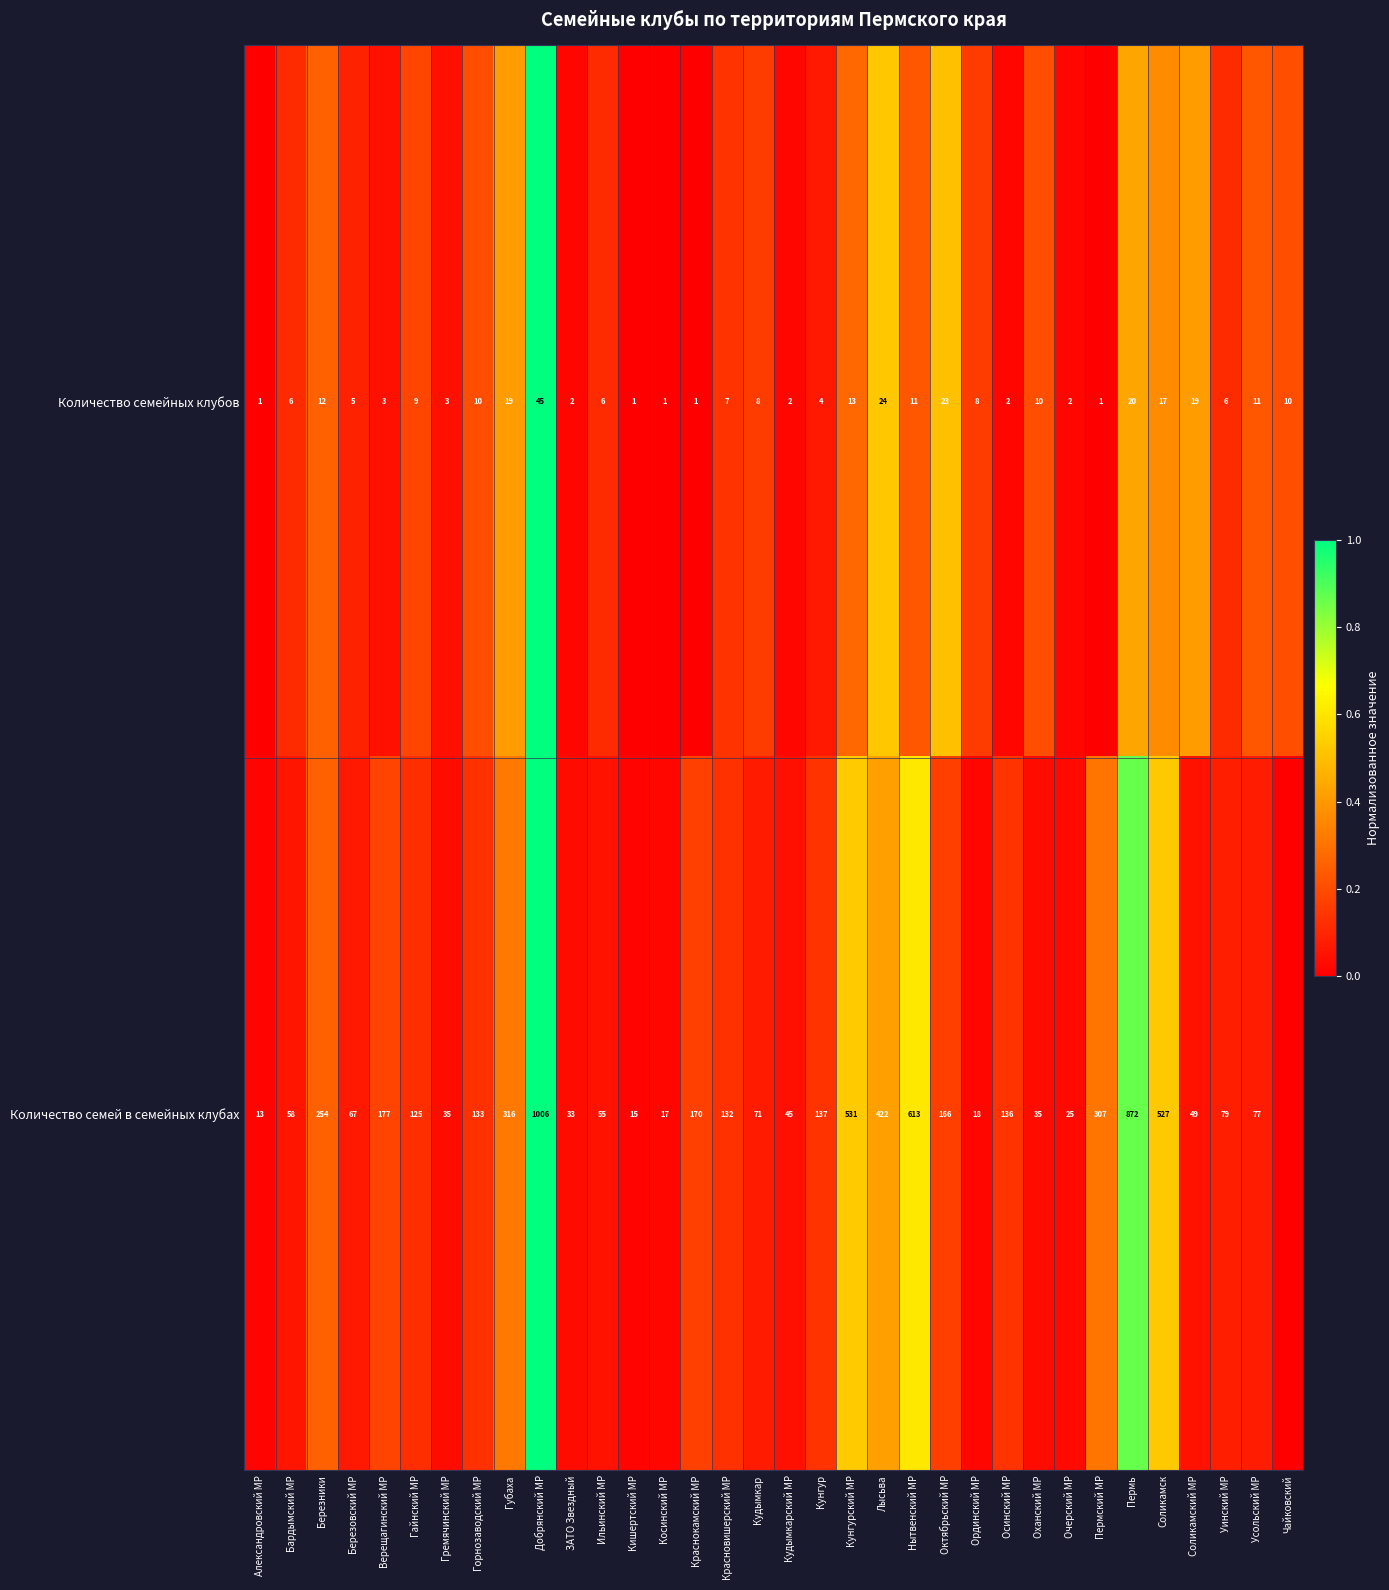

What is the total value across all series at Березники?

266